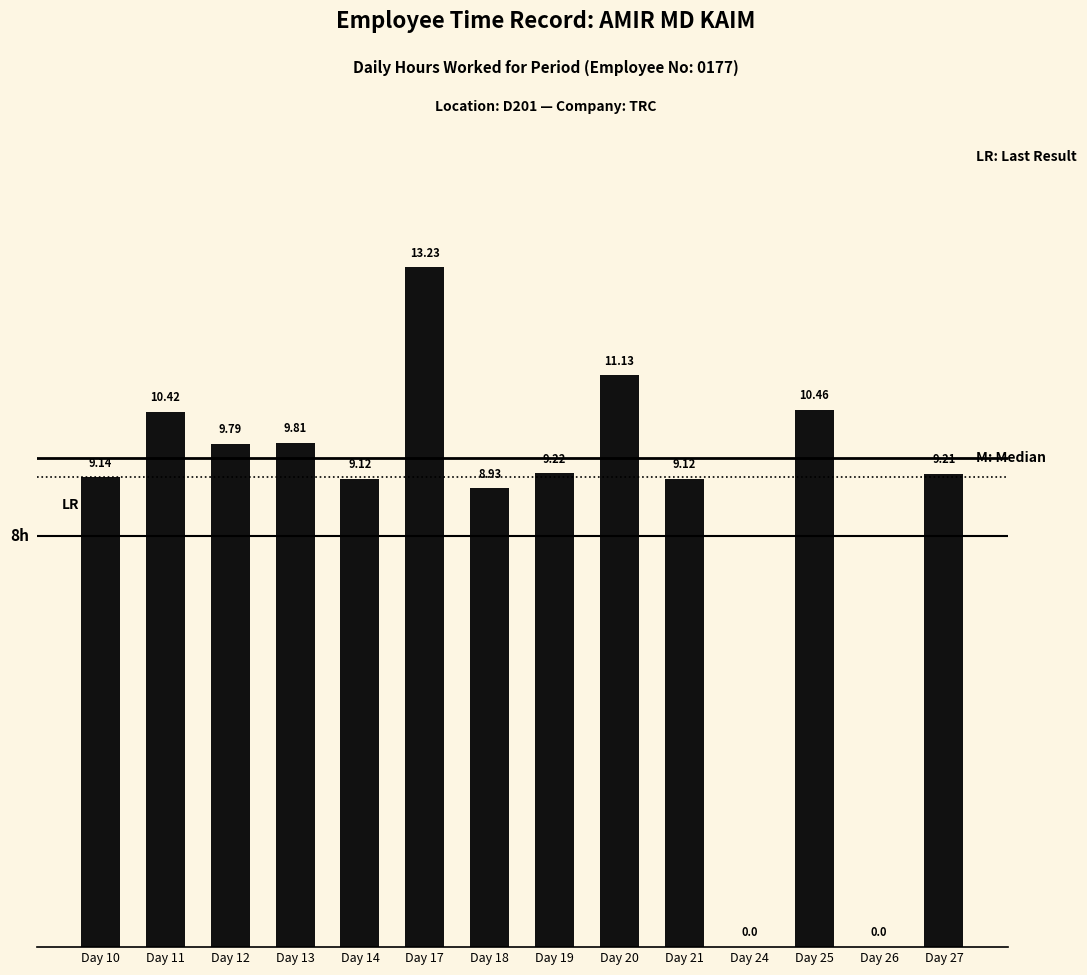

How many data points does each series have?

14